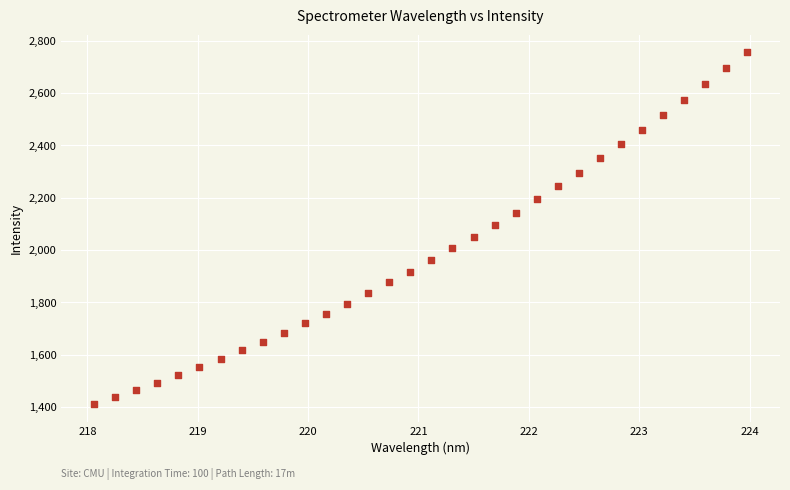

What is the range of X values (max minus min)?

5.9